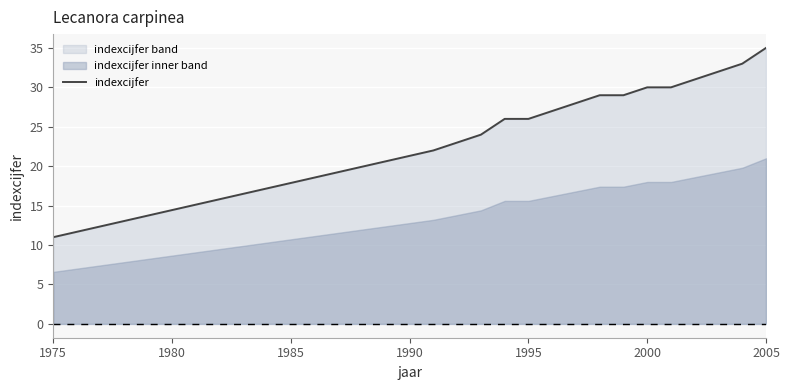

True or false: indexcijfer has a value of 36 at 1995.

False